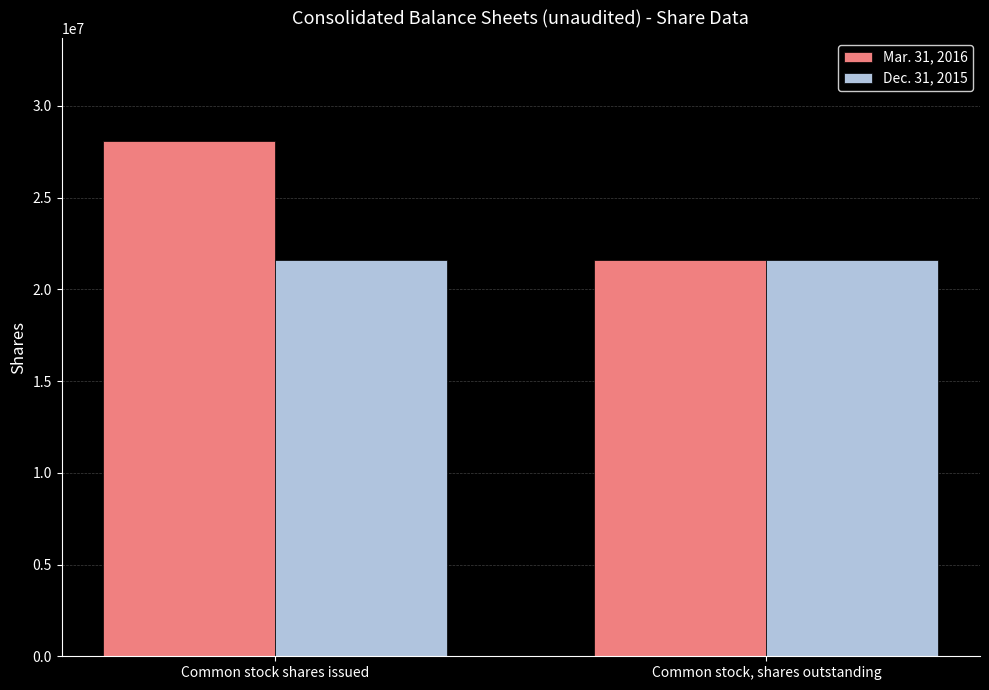

True or false: Dec. 31, 2015 has a value of 21607048 at Common stock, shares outstanding.

True